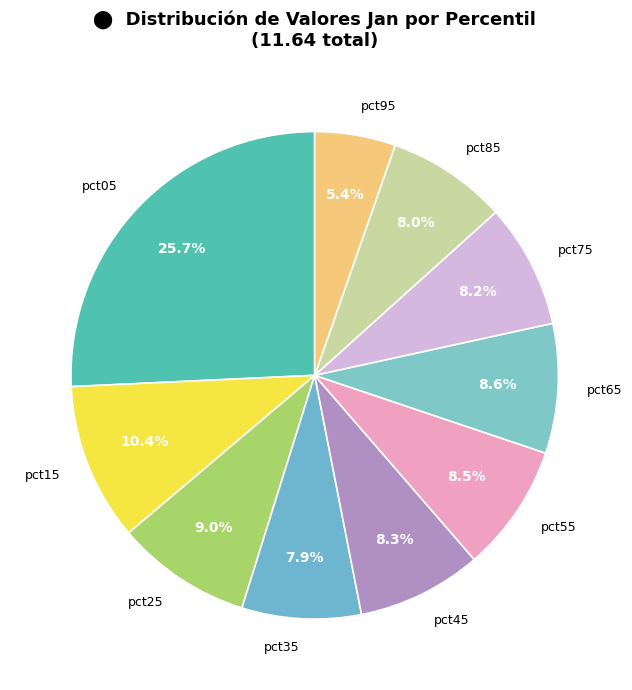

What percentage do pct35 and pct65 together represent?

16.5%